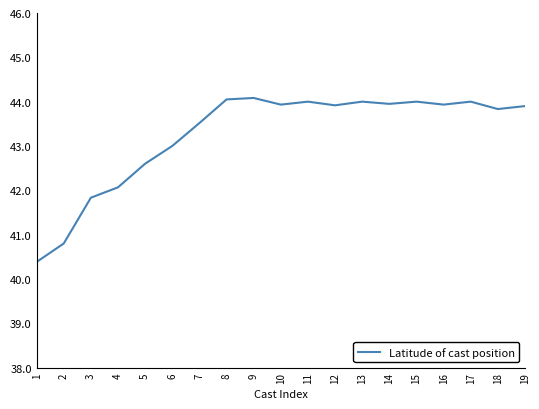

What value does the data have at 7?

43.5